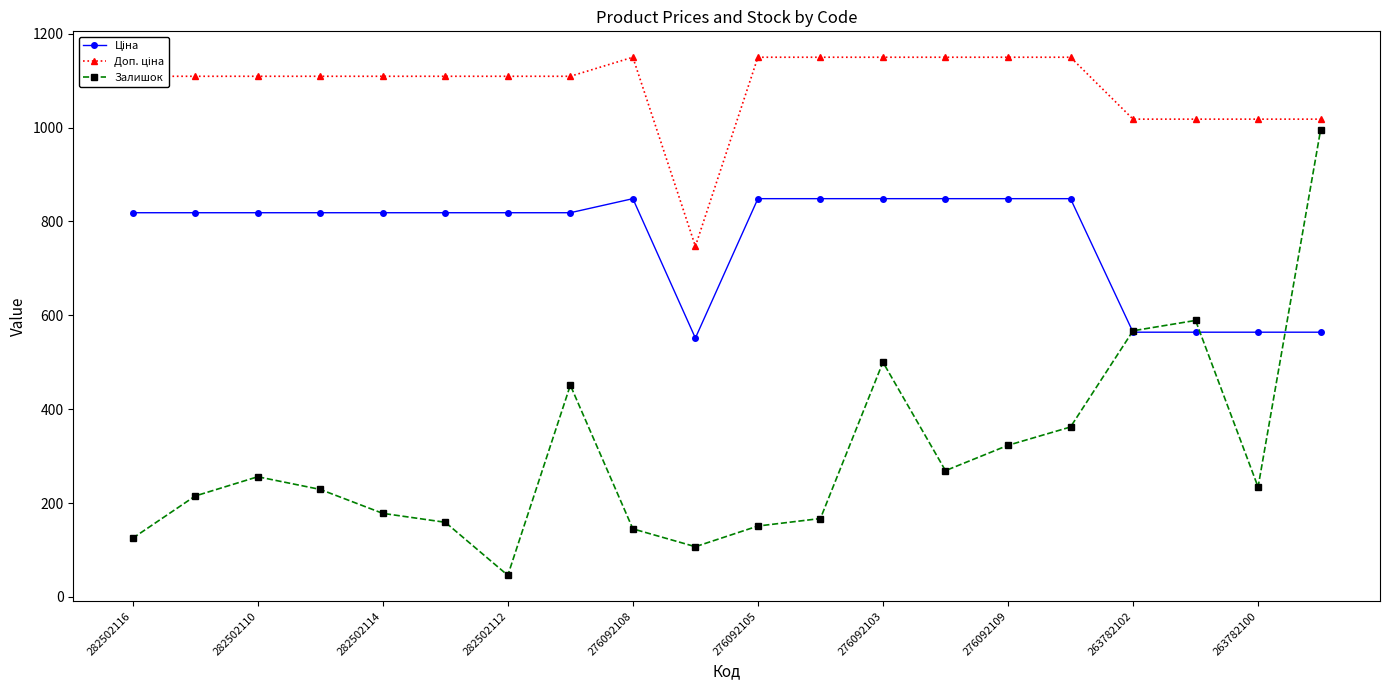

What is the minimum value shown in the chart?

46.0